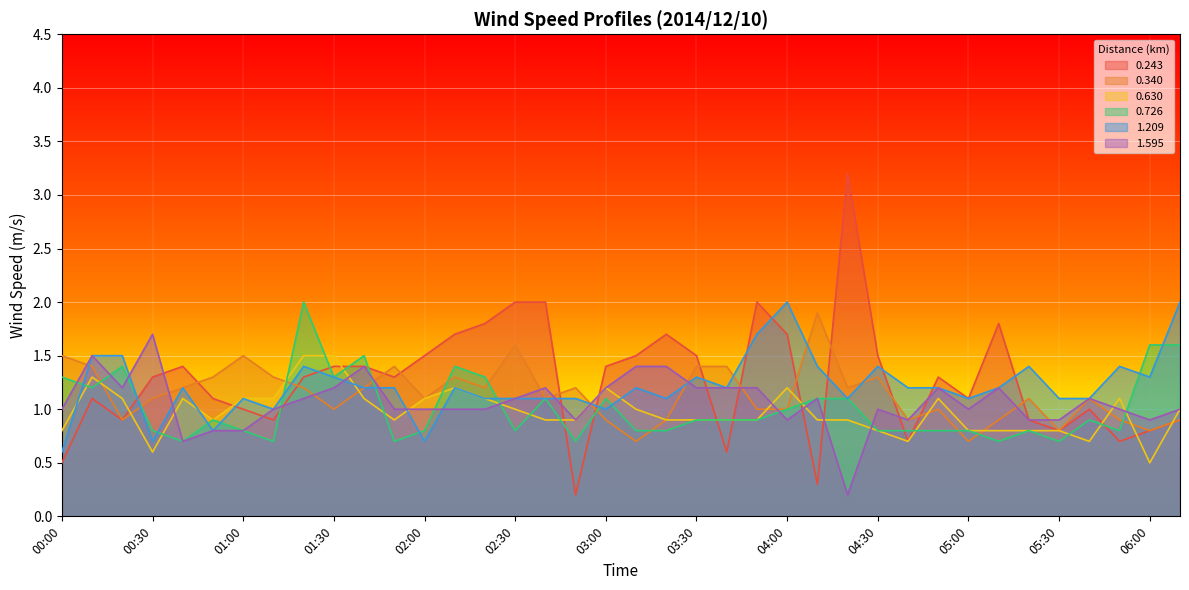

How many values in the 1.209 series are below 1?

4